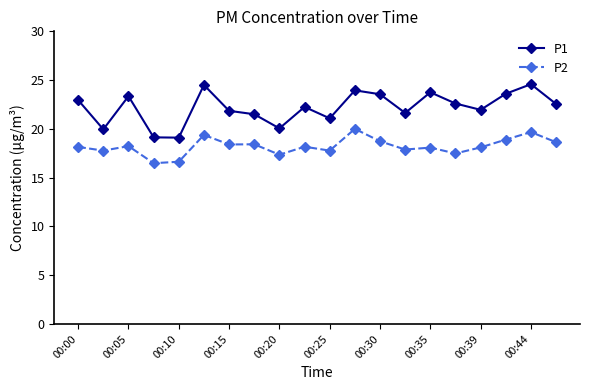

Which series has the largest total across all categories?

P1